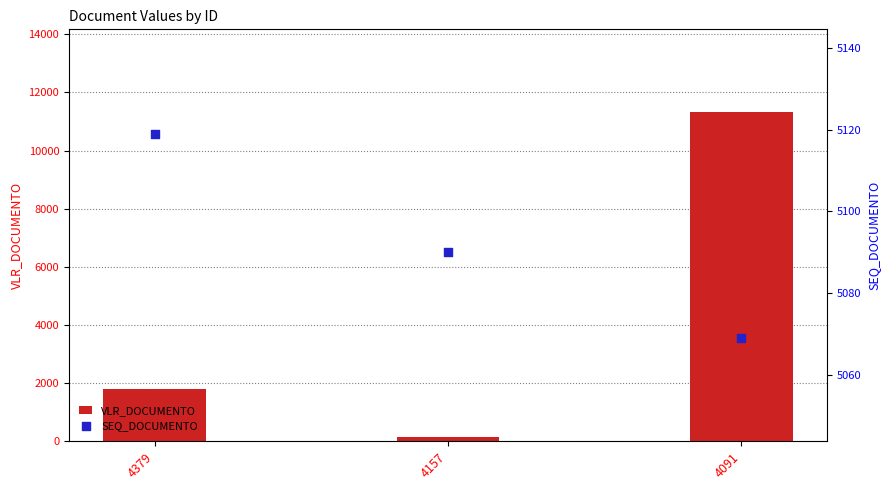

What is the total value across all series at 4091?

16404.6